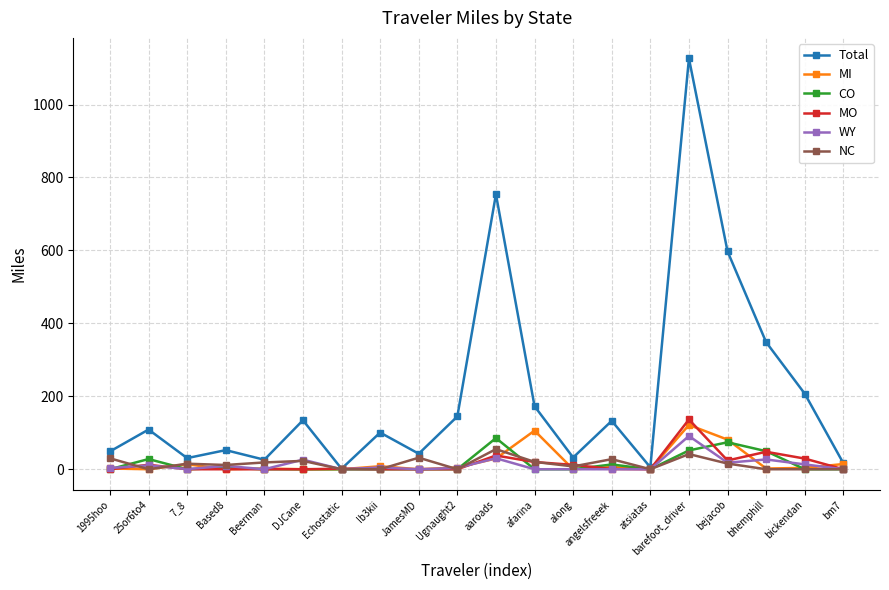

What is the maximum value shown in the chart?

1126.5